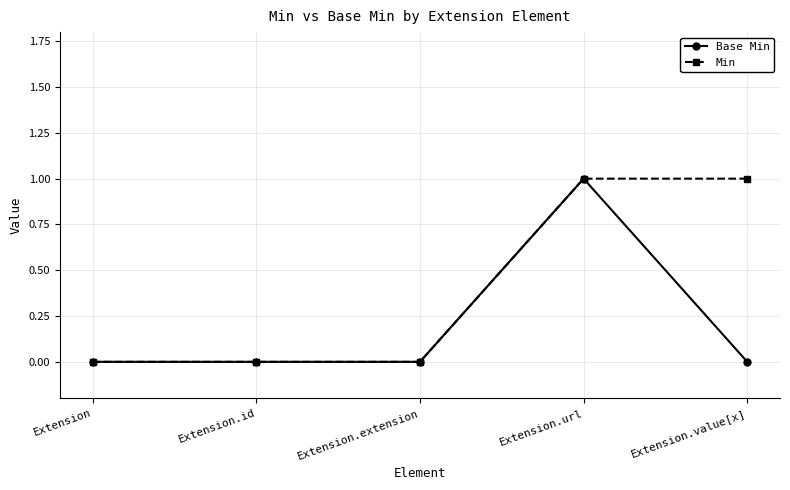

Which series changed the most between Extension.url and Extension.value[x]?

Base Min